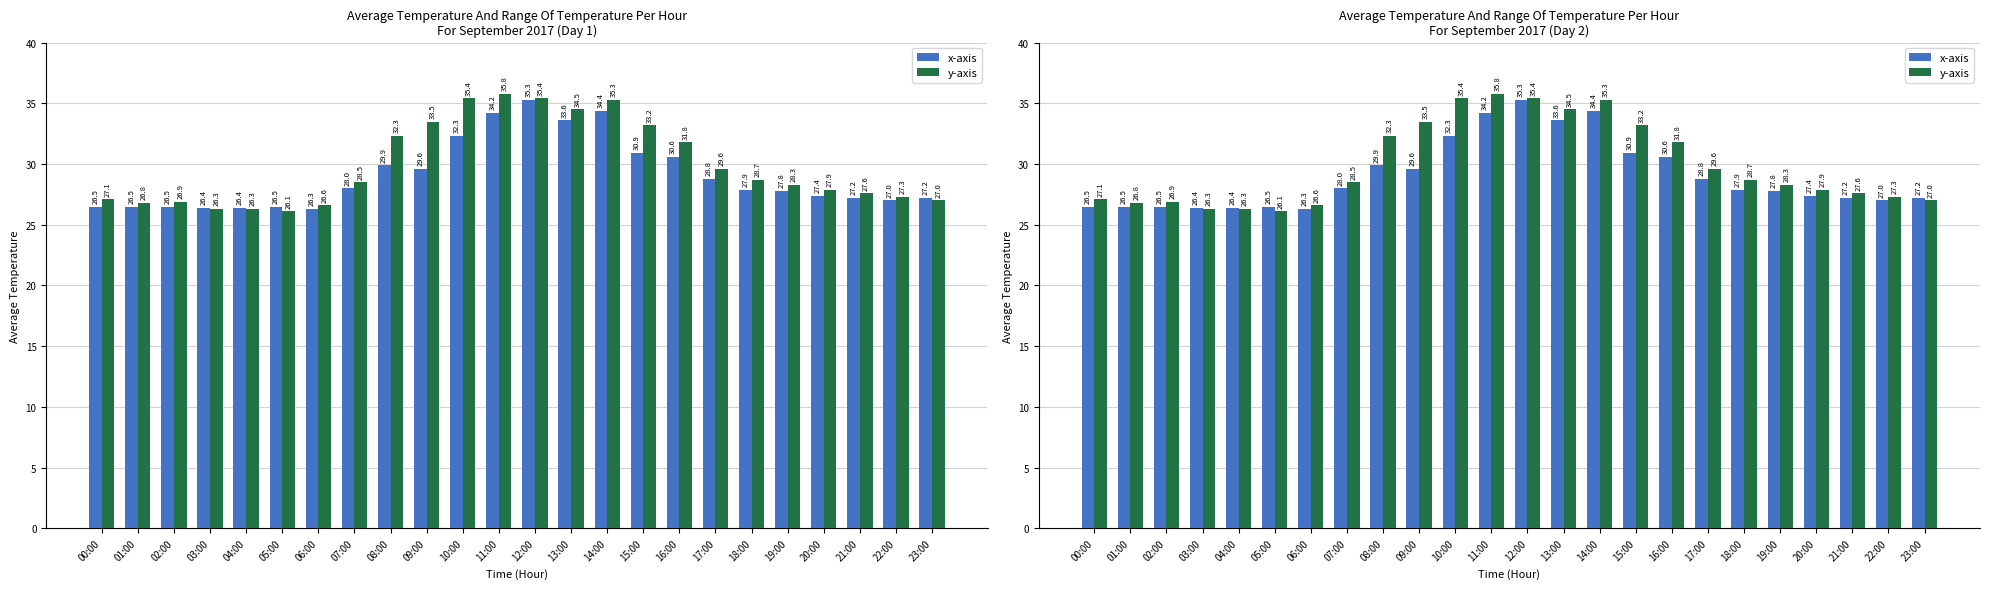

What are all the series names shown in the legend?

x-axis, y-axis